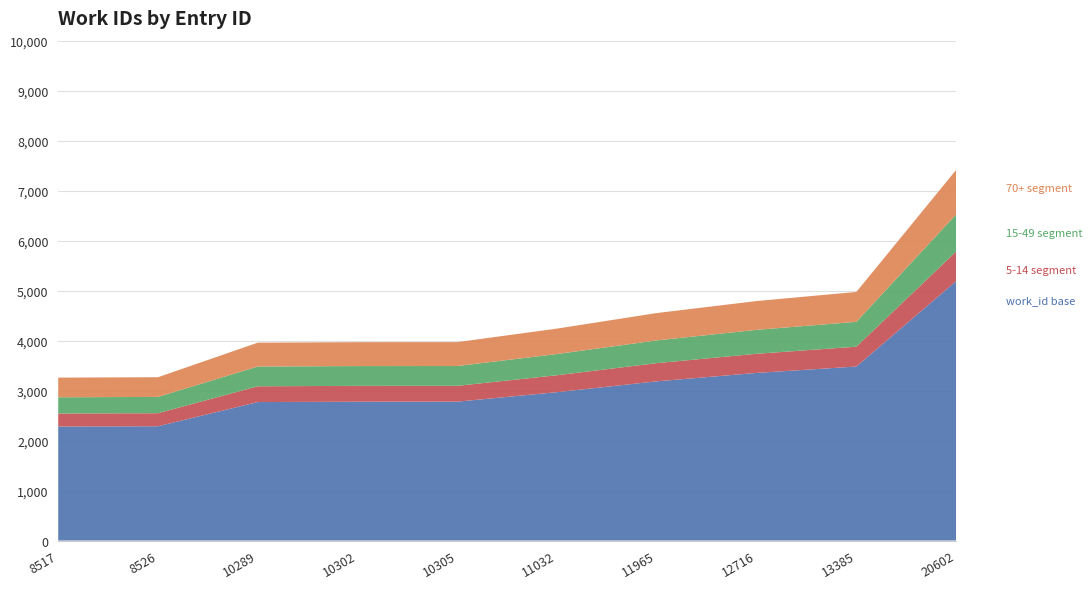

At which category is the sum across all series the highest?

20602